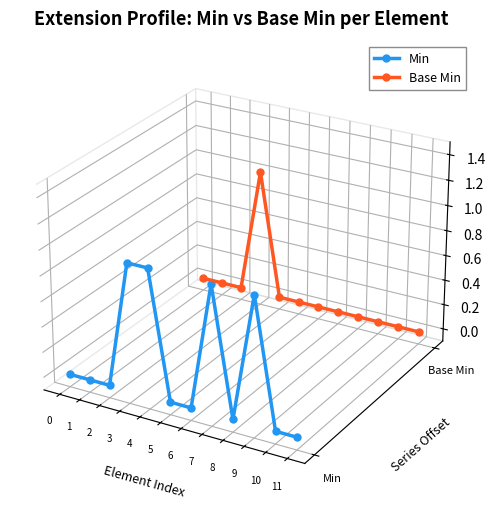

List the series in order of their overall mean, highest first.

Base Min, Min